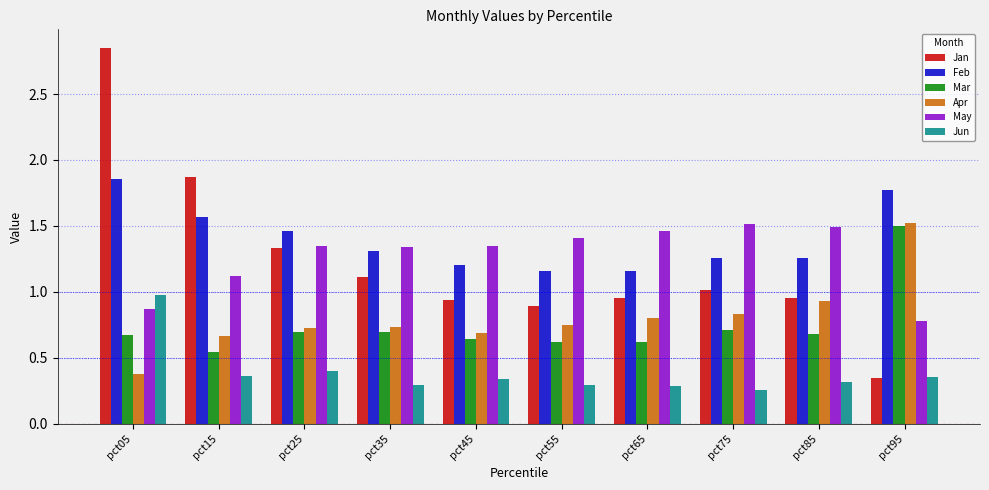

What is the spread (max minus min) of values at pct05?

2.5